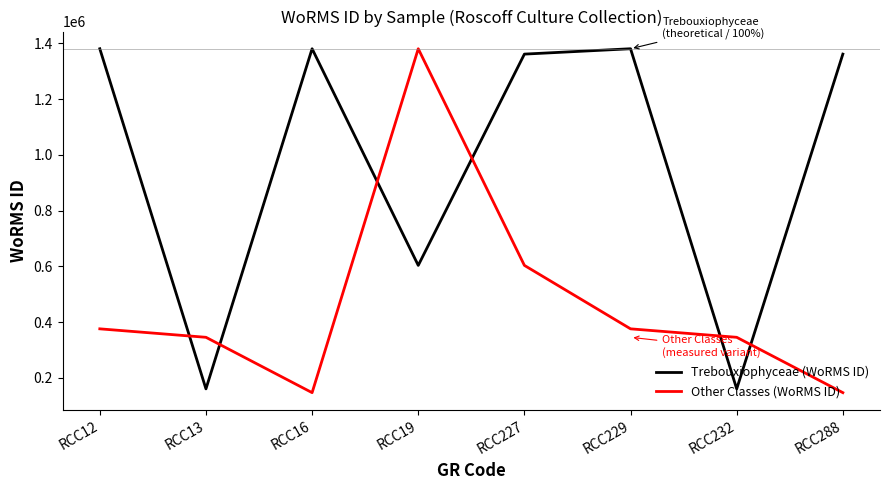

True or false: Trebouxiophyceae (WoRMS ID) and Other Classes (WoRMS ID) cross at least once.

True